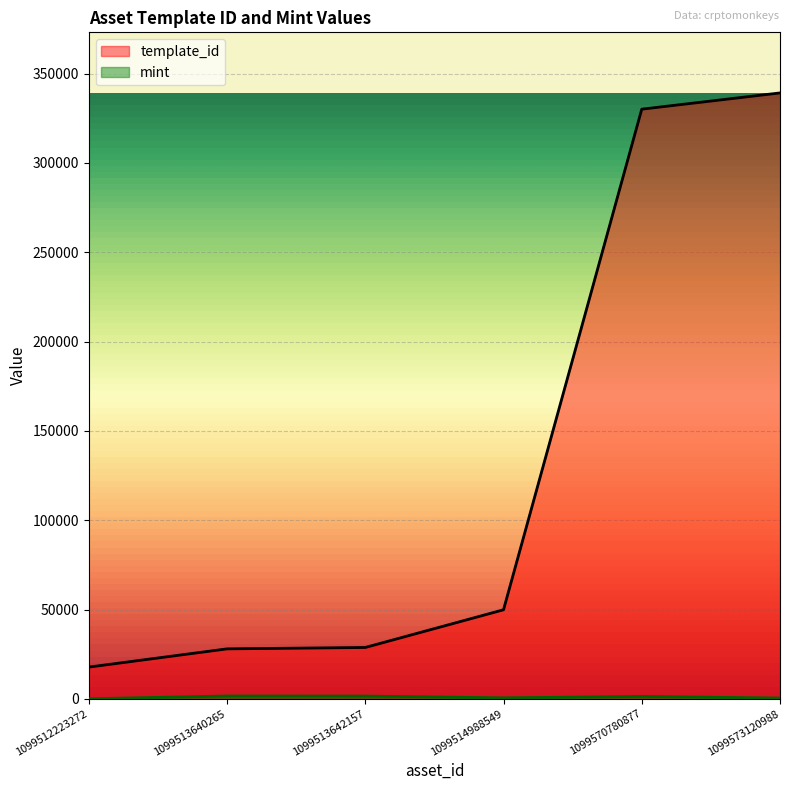

Count the number of data series in this chart.

2